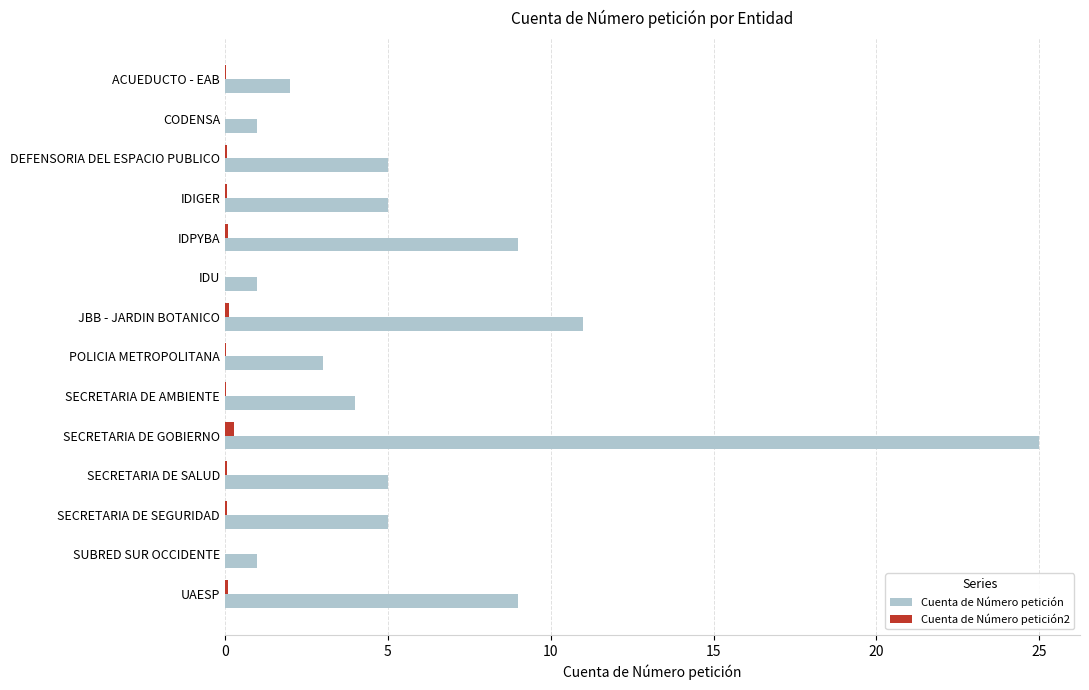

What is the highest value of the Cuenta de Número petición series?

25.0